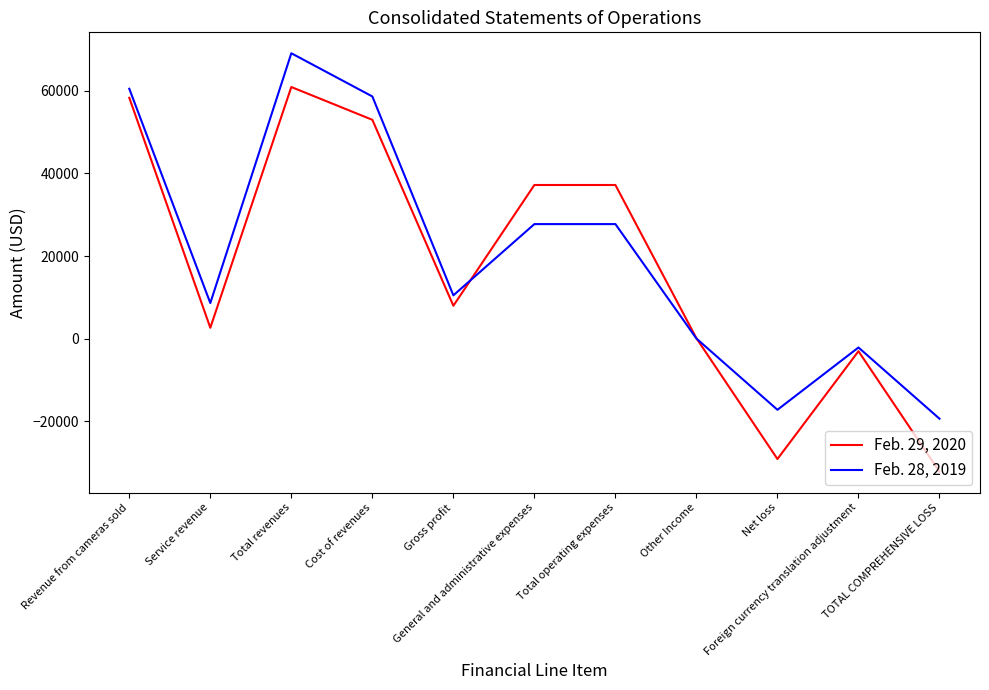

The value of Feb. 29, 2020 at Total revenues is 32005. True or false?

False